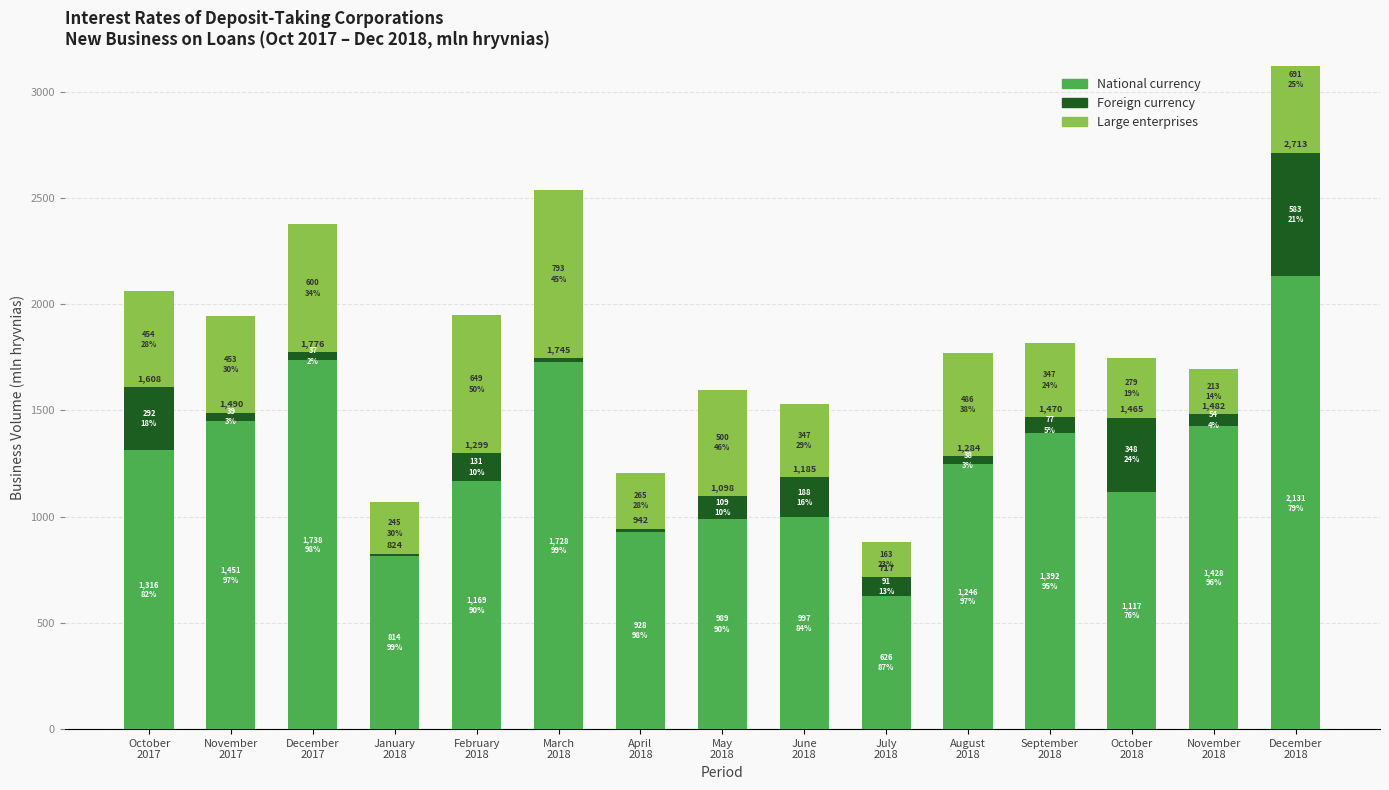

What is the difference between the second highest and minimum values in the Large enterprises series?

527.8